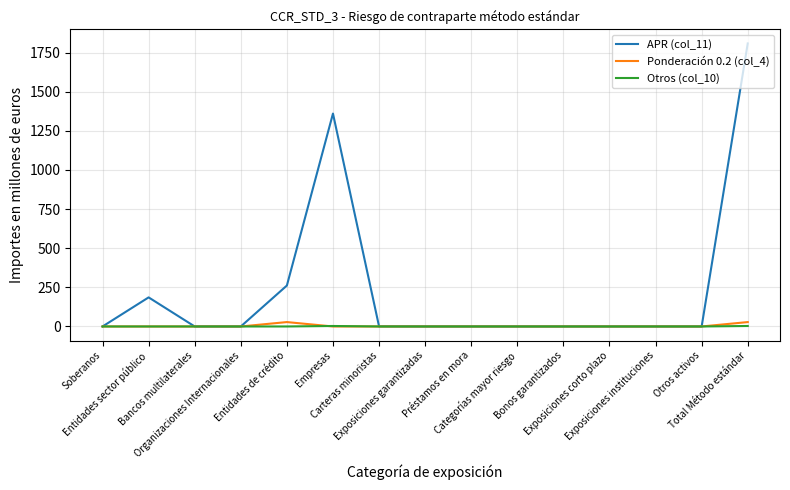

Which series has the widest spread of values?

APR (col_11)